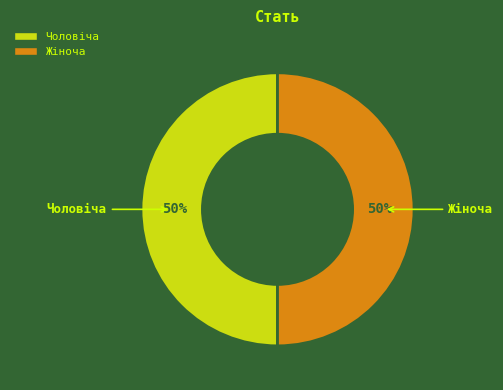

Do Чоловіча and Жіноча together represent more than half of the pie?

Yes